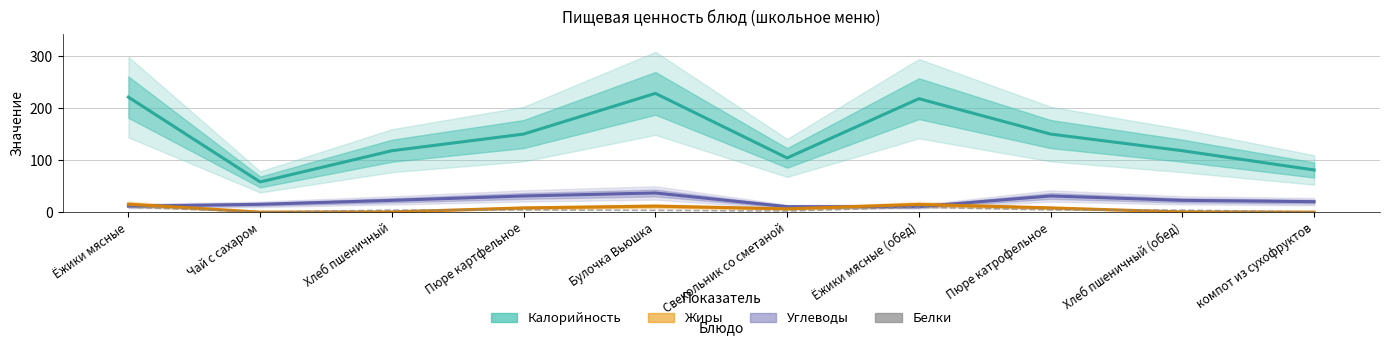

Reading left to right, extract all data points from this chart.

Калорийность: 221.0	58.0	118.0	150.0	228.2	104.2	218.0	150.0	118.0	81.0
Углеводы: 11.4	15.0	22.6	31.1	36.8	10.5	10.4	31.1	22.6	20.1
Жиры: 15.3	0.0	0.4	8.1	11.5	6.3	14.8	8.1	0.4	0.0
Белки: 9.5	0.2	3.8	4.2	3.4	1.9	9.4	4.2	3.8	0.3